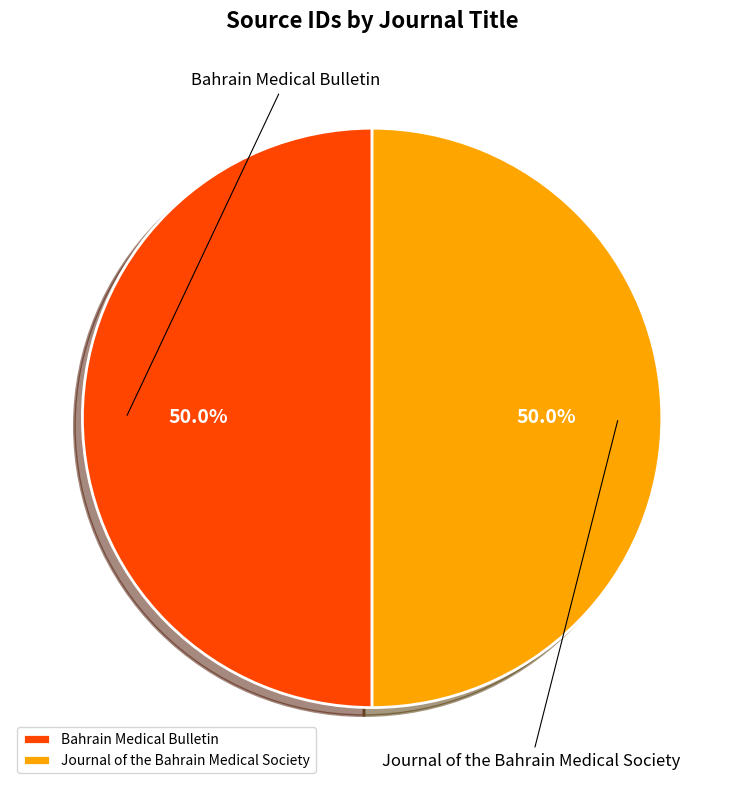

How many slices are in this pie chart?

2